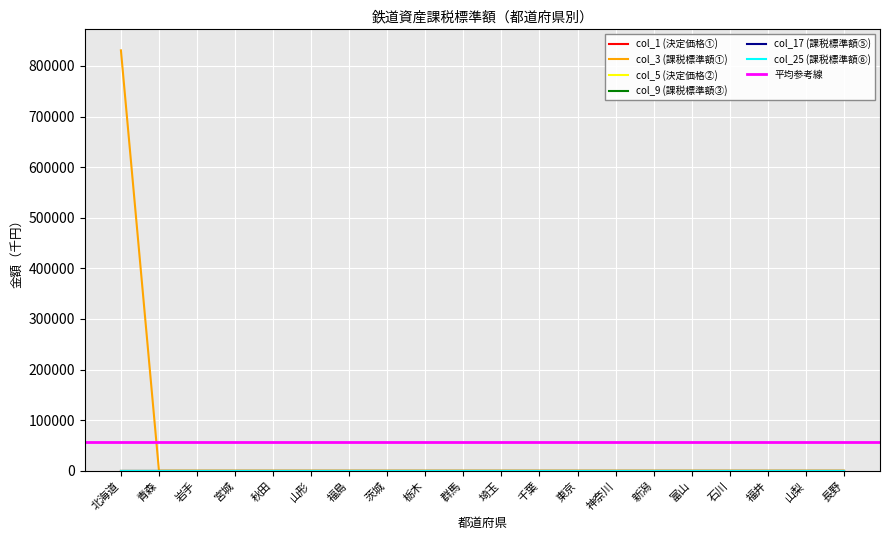

Reading left to right, transcribe all the data shown in this chart.

col_1 (決定価格①): 北海道=0	青森=0	岩手=0	宮城=0	秋田=0	山形=0	福島=0	茨城=0	栃木=0	群馬=0	埼玉=0	千葉=0	東京=0	神奈川=0	新潟=0	富山=0	石川=0	福井=0	山梨=0	長野=0
col_3 (課税標準額①): 北海道=830907	青森=0	岩手=0	宮城=0	秋田=0	山形=0	福島=0	茨城=0	栃木=0	群馬=0	埼玉=0	千葉=0	東京=0	神奈川=0	新潟=0	富山=0	石川=0	福井=0	山梨=0	長野=0
col_5 (決定価格②): 北海道=0	青森=0	岩手=0	宮城=0	秋田=0	山形=0	福島=0	茨城=0	栃木=0	群馬=0	埼玉=0	千葉=0	東京=0	神奈川=0	新潟=0	富山=0	石川=0	福井=0	山梨=0	長野=0
col_9 (課税標準額③): 北海道=0	青森=0	岩手=0	宮城=0	秋田=0	山形=0	福島=0	茨城=0	栃木=0	群馬=0	埼玉=0	千葉=0	東京=0	神奈川=0	新潟=0	富山=0	石川=0	福井=0	山梨=0	長野=0
col_17 (課税標準額⑤): 北海道=0	青森=0	岩手=0	宮城=0	秋田=0	山形=0	福島=0	茨城=0	栃木=0	群馬=0	埼玉=0	千葉=0	東京=0	神奈川=0	新潟=0	富山=0	石川=0	福井=0	山梨=0	長野=0
col_25 (課税標準額⑥): 北海道=0	青森=0	岩手=0	宮城=0	秋田=0	山形=0	福島=0	茨城=0	栃木=0	群馬=0	埼玉=0	千葉=0	東京=0	神奈川=0	新潟=0	富山=0	石川=0	福井=0	山梨=0	長野=0